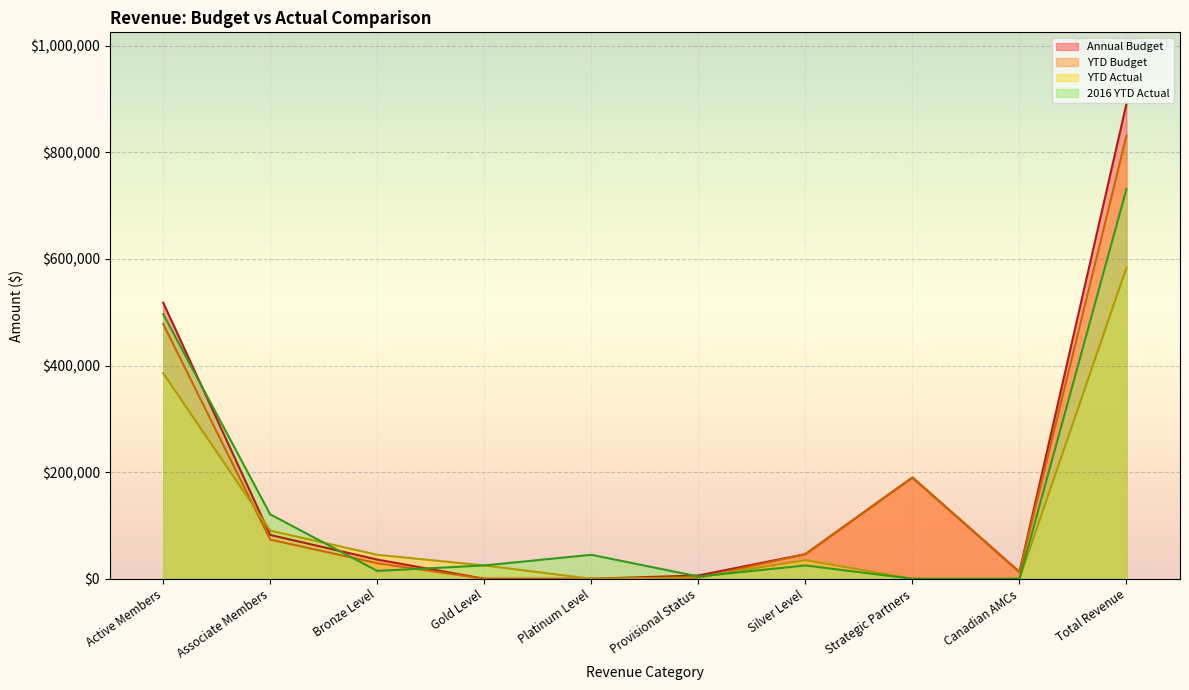

True or false: YTD Actual has more than 1 points higher than both neighbors.

False